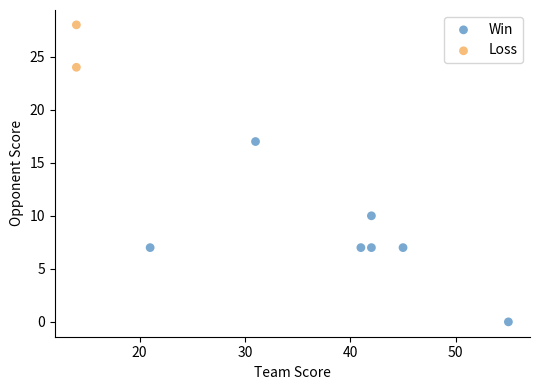

What are all the series names shown in the legend?

Win, Loss